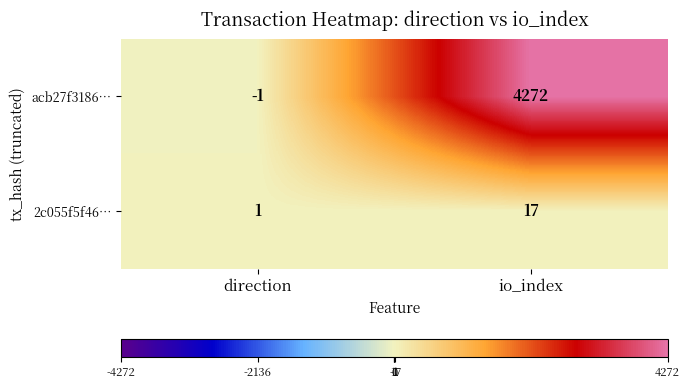

Reading left to right, list all the values displayed in this chart.

acb27f3186…: -1	4272
2c055f5f46…: 1	17